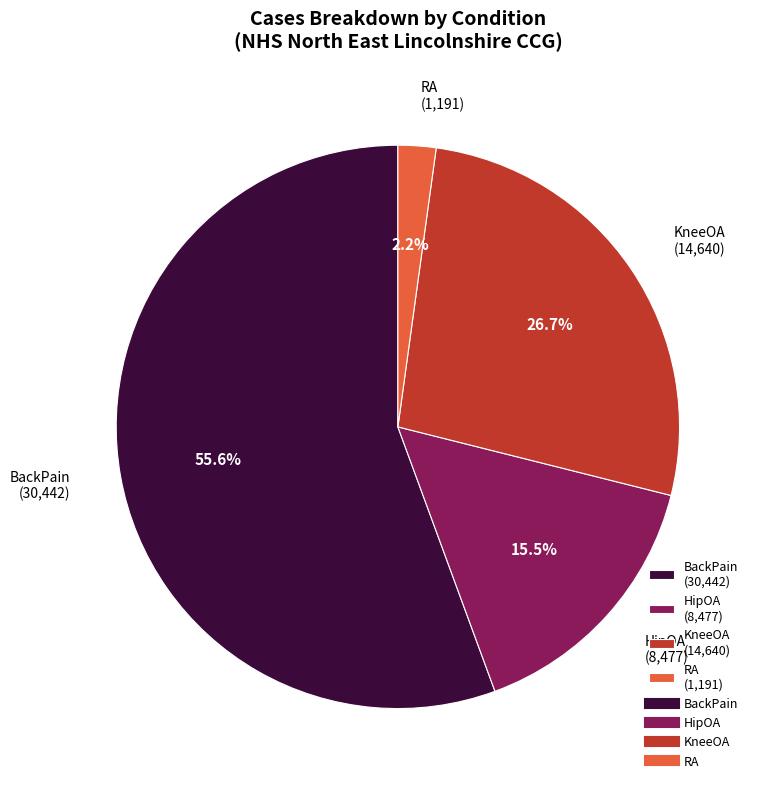

To the nearest percent, what is the difference between the largest and smallest slice percentages?

53%